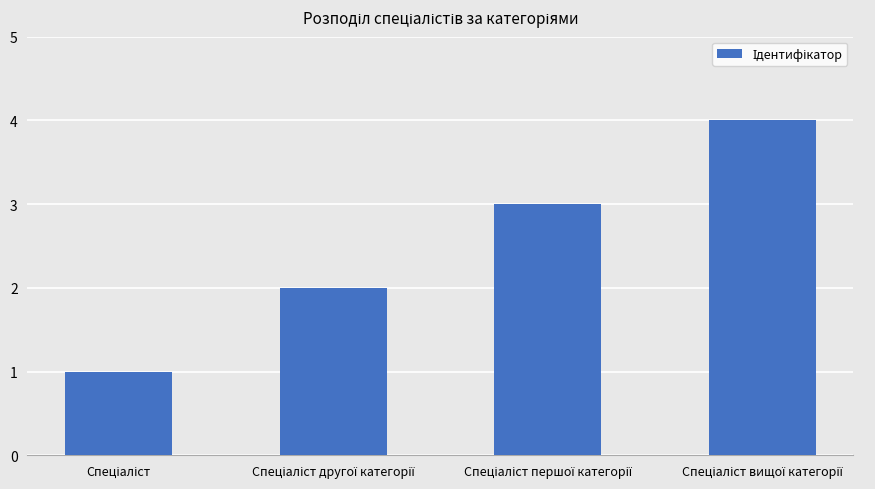

What is the greatest value displayed?

4